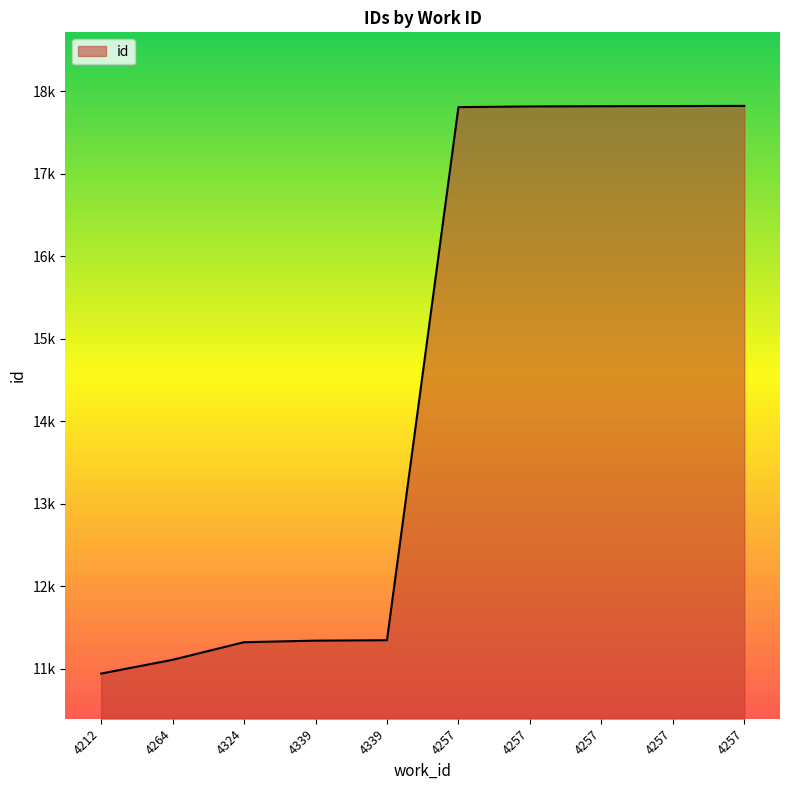

What is the change in value from 4324 to 4257?

+6498